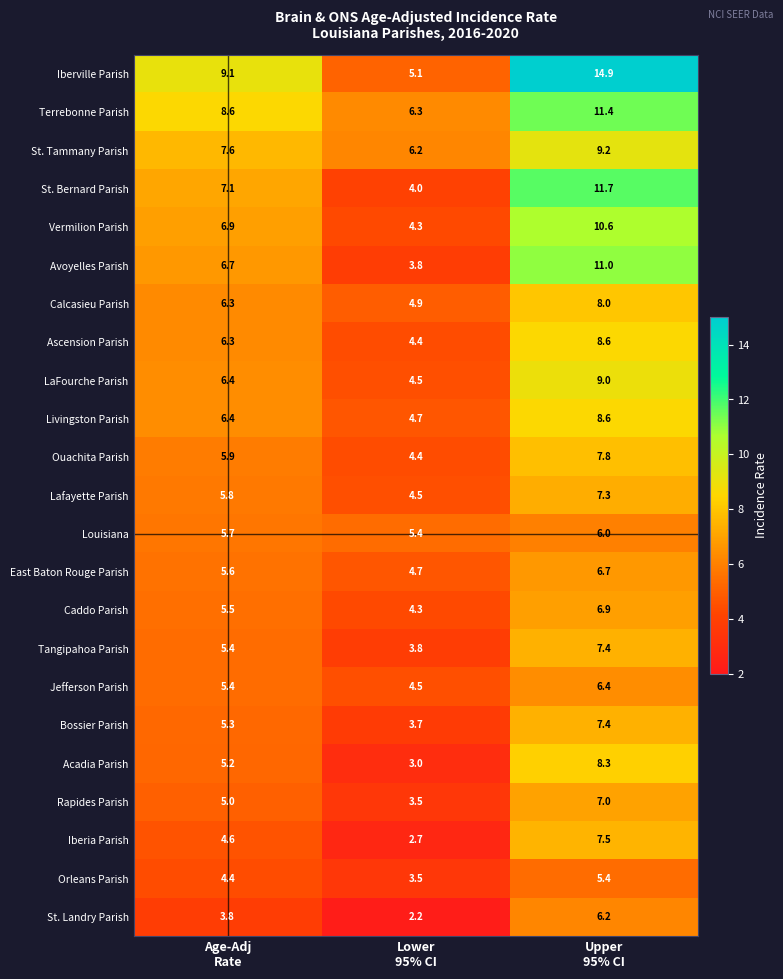

Which series has the largest total across all categories?

Iberville Parish